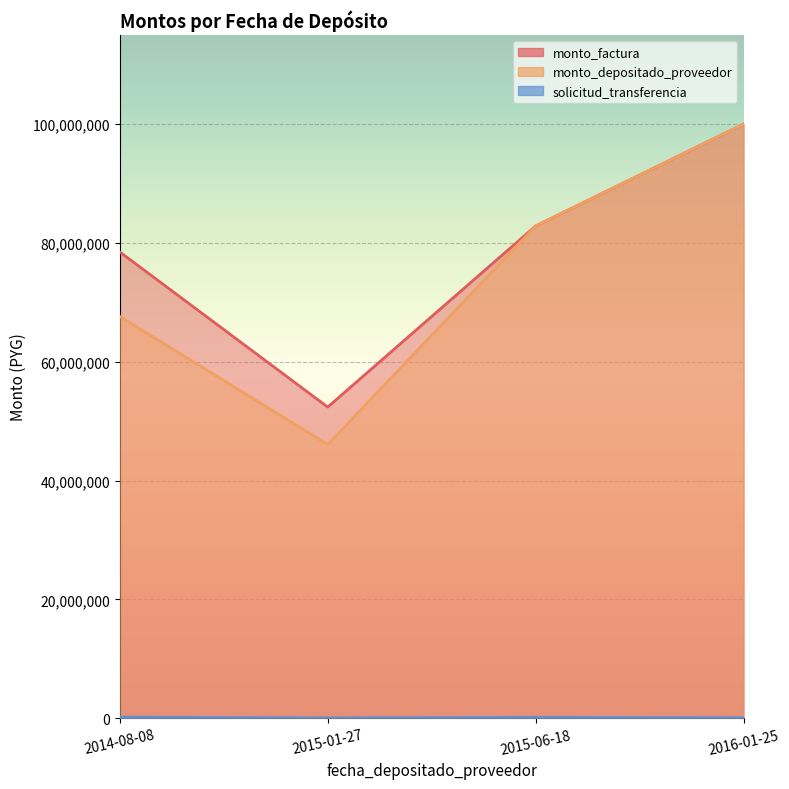

What is the spread (max minus min) of values at 2015-06-18?

82726833